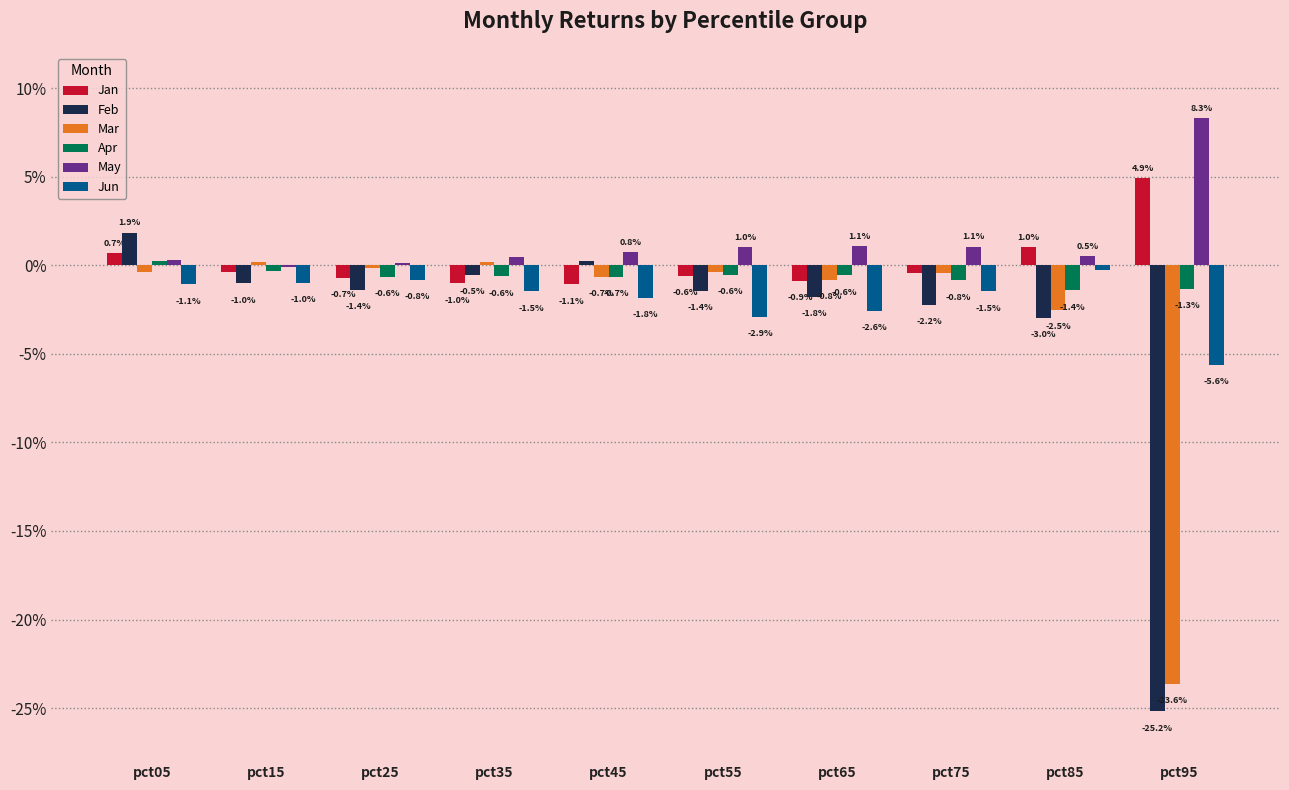

Reading right to left, extract all data points from this chart.

Jan: 0.0	0.0	-0.0	-0.0	-0.0	-0.0	-0.0	-0.0	-0.0	0.0
Feb: -0.3	-0.0	-0.0	-0.0	-0.0	0.0	-0.0	-0.0	-0.0	0.0
Mar: -0.2	-0.0	-0.0	-0.0	-0.0	-0.0	0.0	-0.0	0.0	-0.0
Apr: -0.0	-0.0	-0.0	-0.0	-0.0	-0.0	-0.0	-0.0	-0.0	0.0
May: 0.1	0.0	0.0	0.0	0.0	0.0	0.0	0.0	-0.0	0.0
Jun: -0.1	-0.0	-0.0	-0.0	-0.0	-0.0	-0.0	-0.0	-0.0	-0.0